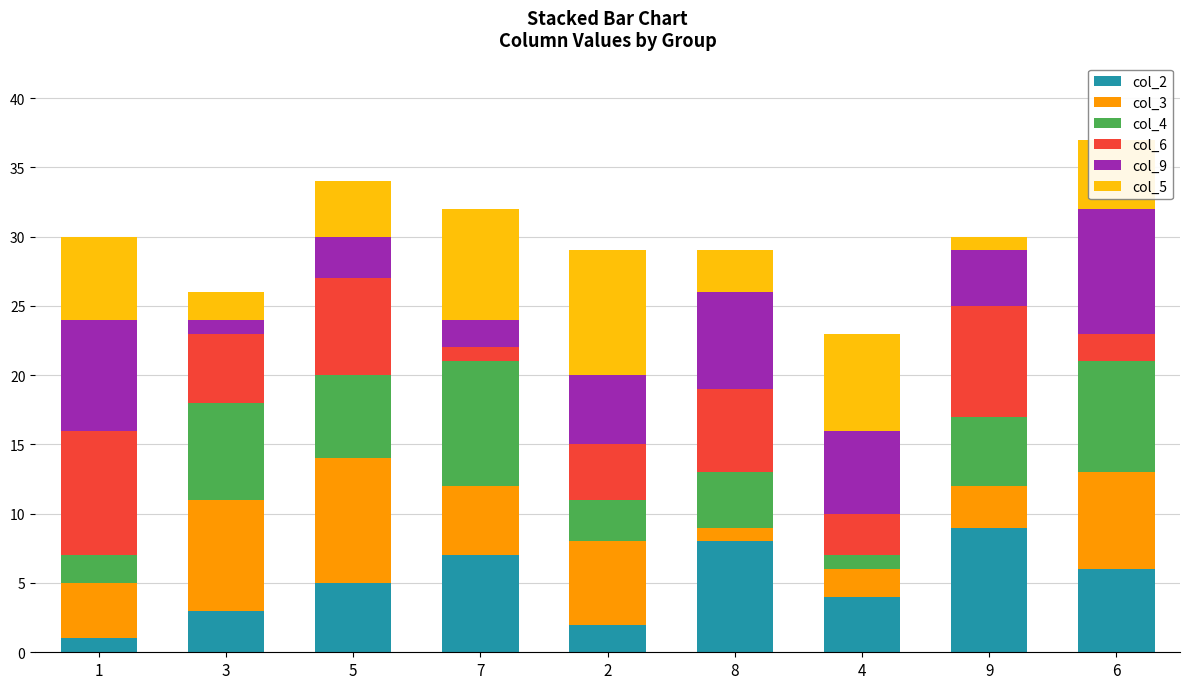

True or false: col_2 has a value of 2 at 4.

False